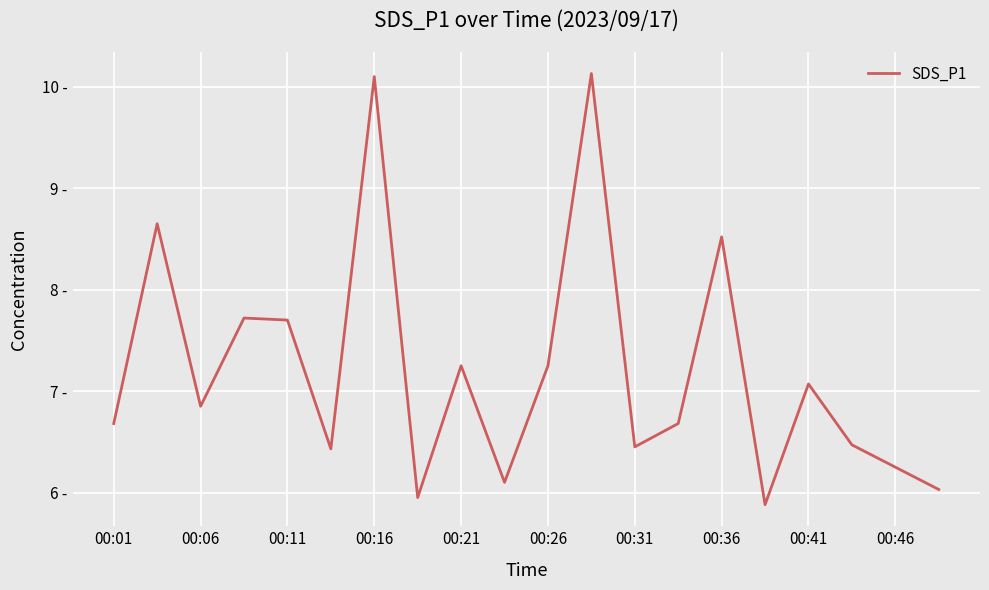

Is this an area chart (filled region under the line)?

No